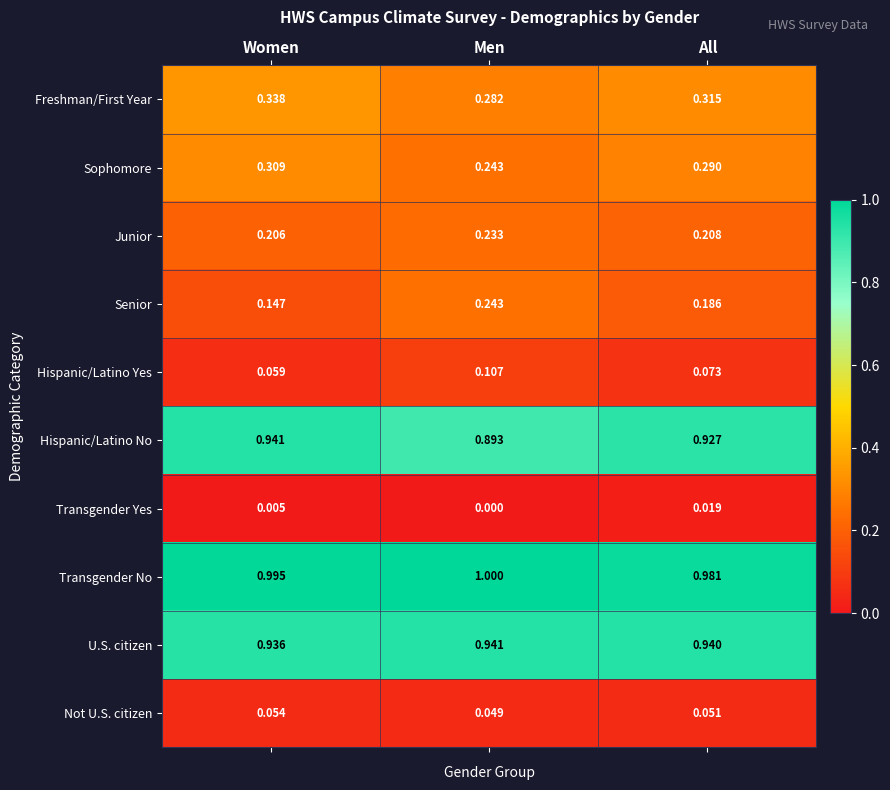

At which label is Sophomore closest to 0?

Men